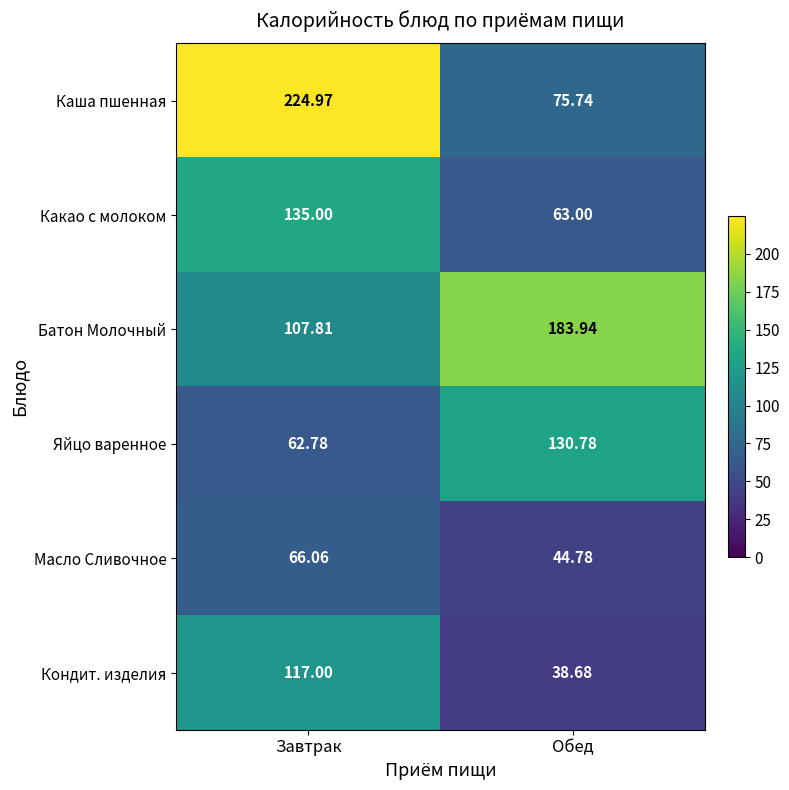

Rank the series at Завтрак from highest to lowest value.

Каша пшенная, Какао с молоком, Кондит. изделия, Батон Молочный, Масло Сливочное, Яйцо варенное